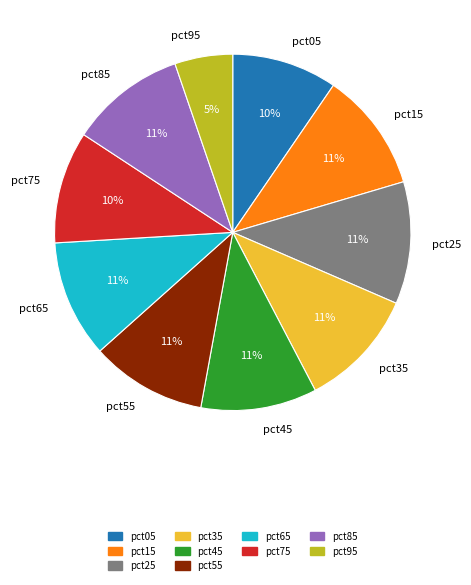

What is the smallest slice in the pie chart?

pct95